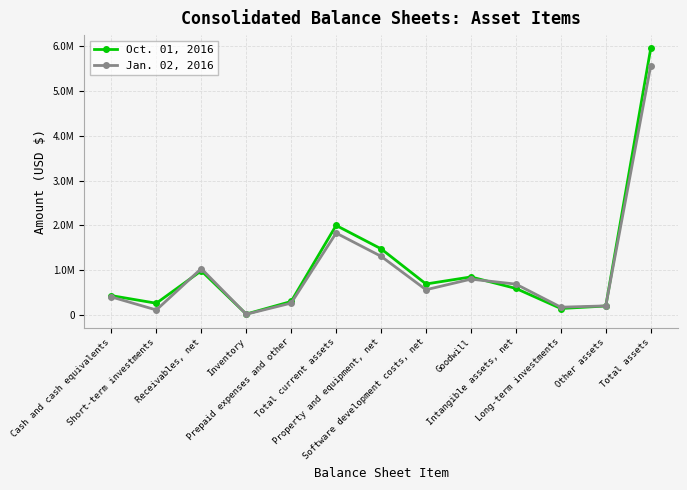

Reading left to right, what are all the values shown in this chart?

Oct. 01, 2016: Cash and cash equivalents=431497	Short-term investments=261185	Receivables, net=985164	Inventory=19705	Prepaid expenses and other=300764	Total current assets=1998315	Property and equipment, net=1476126	Software development costs, net=690972	Goodwill=848452	Intangible assets, net=591447	Long-term investments=143859	Other assets=199356	Total assets=5948527
Jan. 02, 2016: Cash and cash equivalents=402122	Short-term investments=111059	Receivables, net=1034084	Inventory=15788	Prepaid expenses and other=264780	Total current assets=1827833	Property and equipment, net=1309214	Software development costs, net=562559	Goodwill=799182	Intangible assets, net=688058	Long-term investments=173073	Other assets=202065	Total assets=5561984